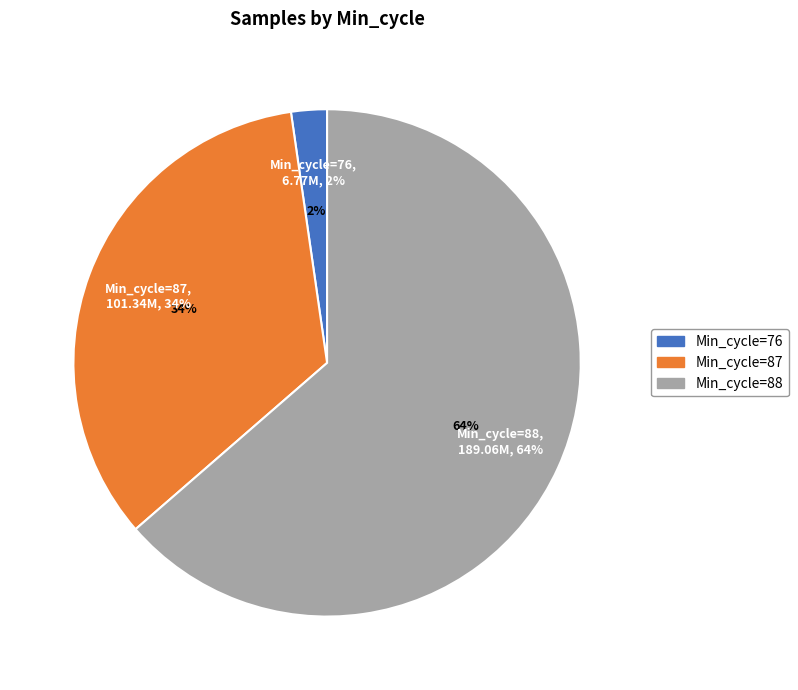

Count the number of slices in the pie.

3